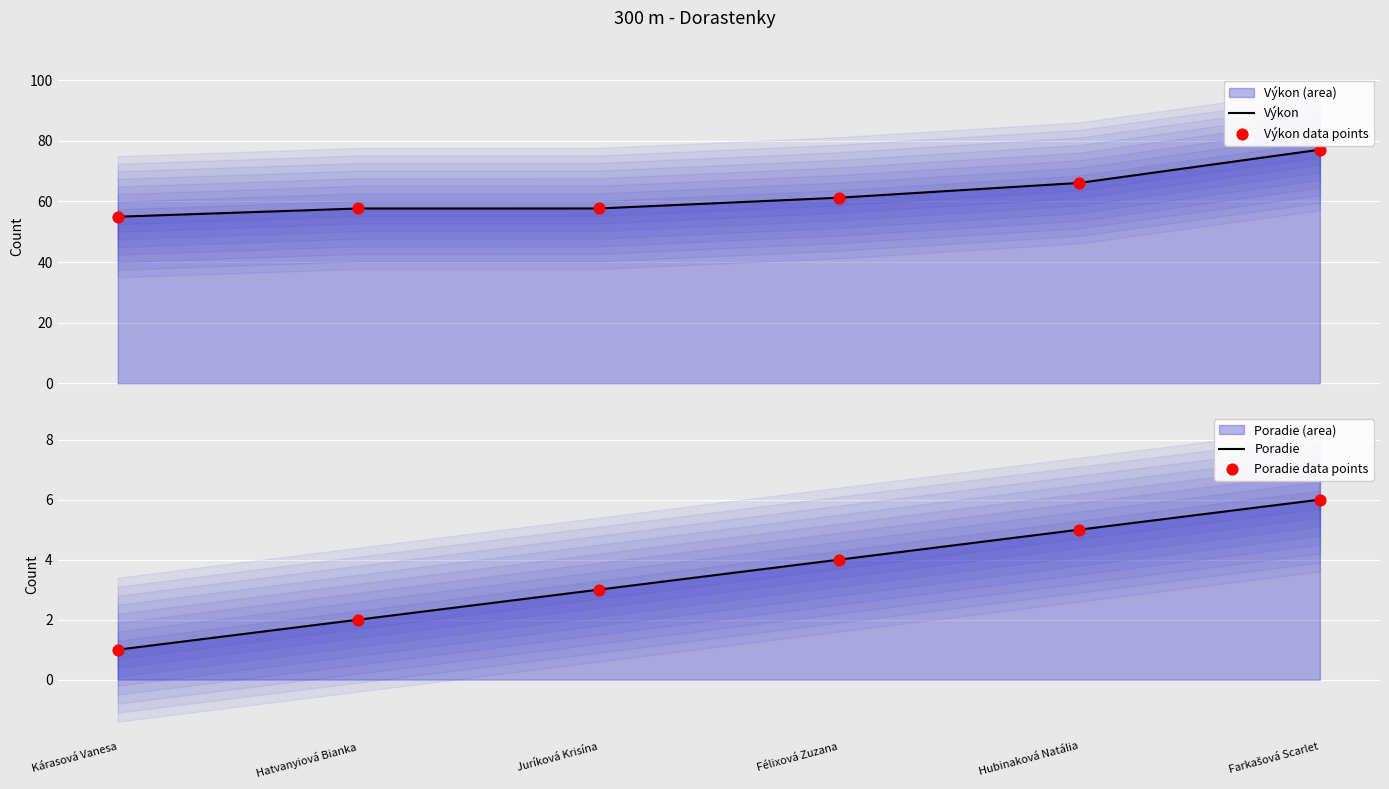

Which series reaches the maximum Y coordinate?

Výkon